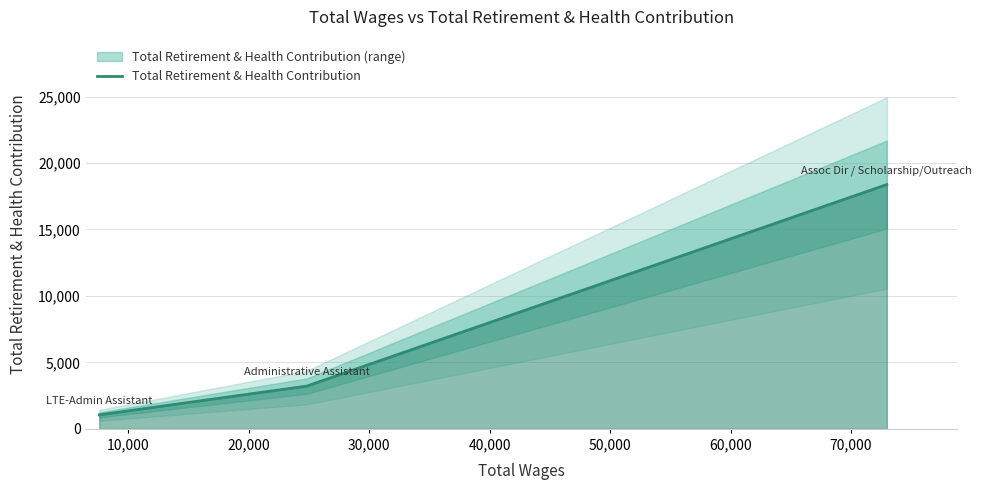

What is the lowest value of the Total Retirement & Health Contribution series?

1056